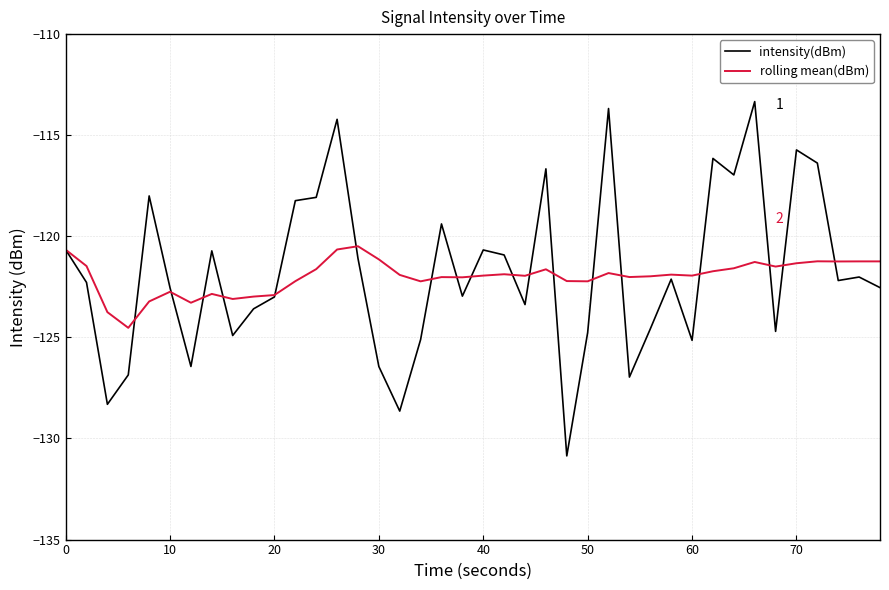

What is the sum of all intensity(dBm) values?

-4871.2